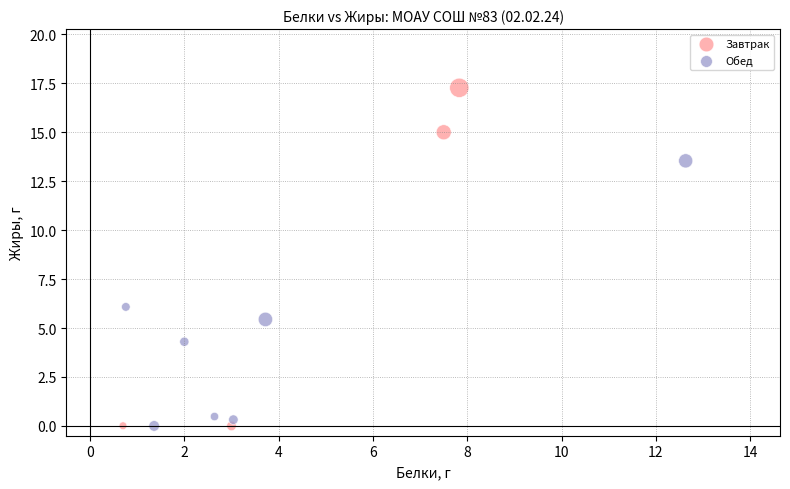

Which series contains the highest Y value?

Завтрак